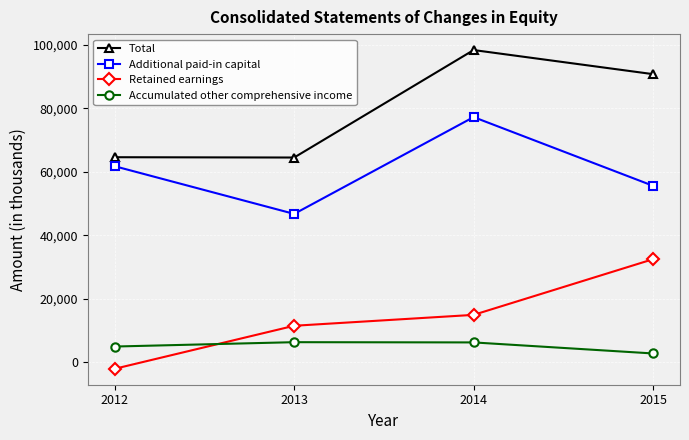

At how many categories does at least one series exceed 72444?

2